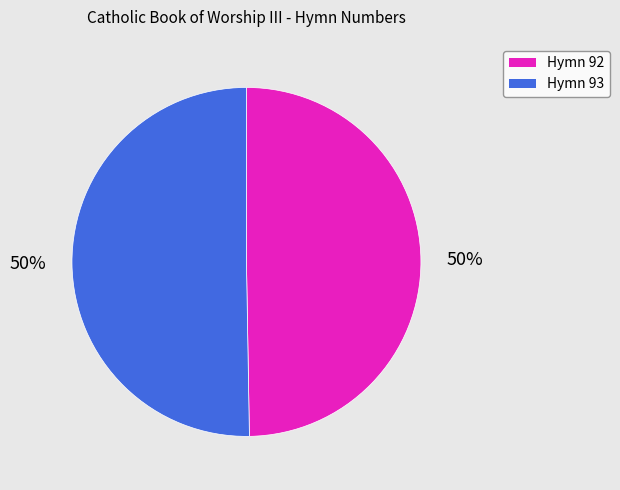

To the nearest percent, what is the average slice percentage?

50%